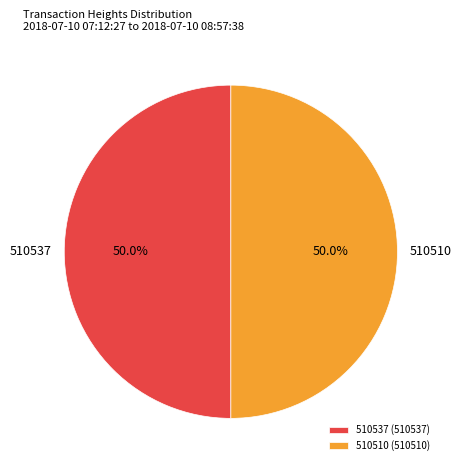

The 510537 slice represents 36% of the pie. True or false?

False